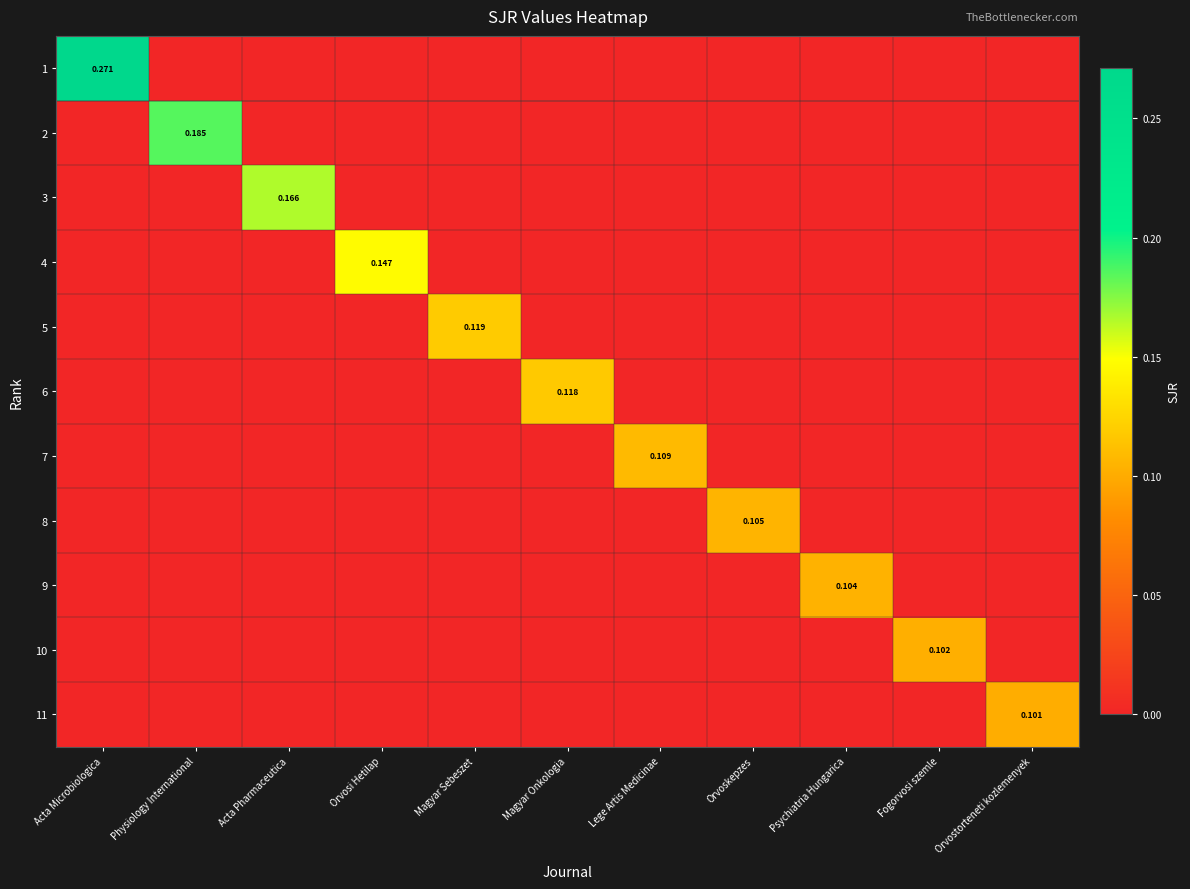

Rank the series at Magyar Onkologia from lowest to highest value.

1, 2, 3, 4, 5, 7, 8, 9, 10, 11, 6